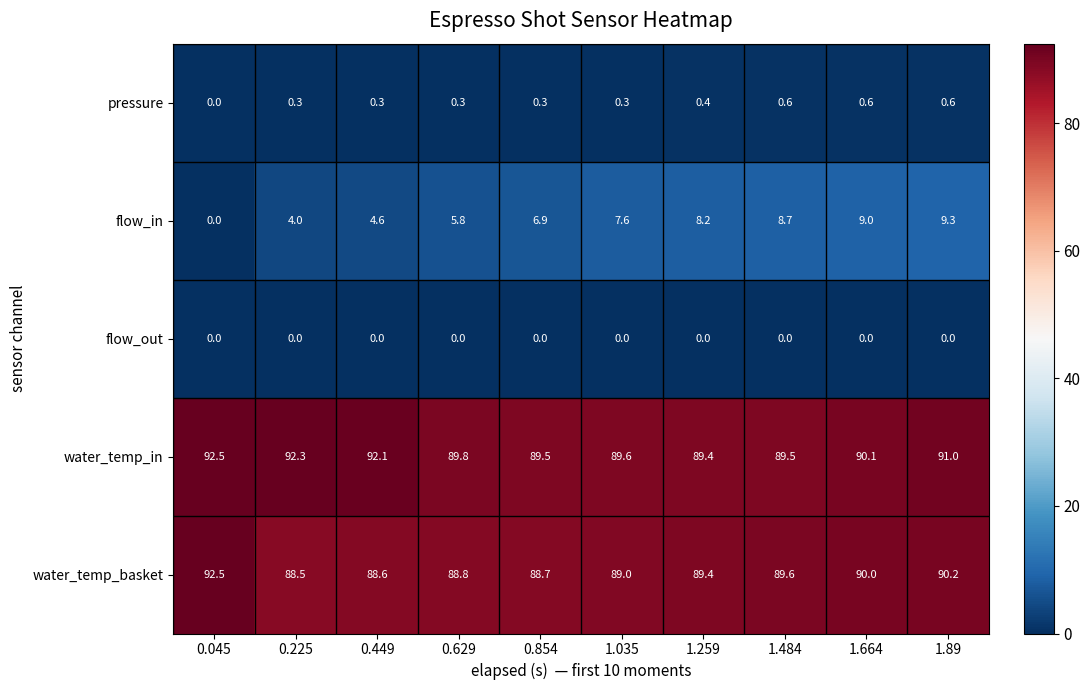

What is the spread (max minus min) of values at 1.484?

89.6